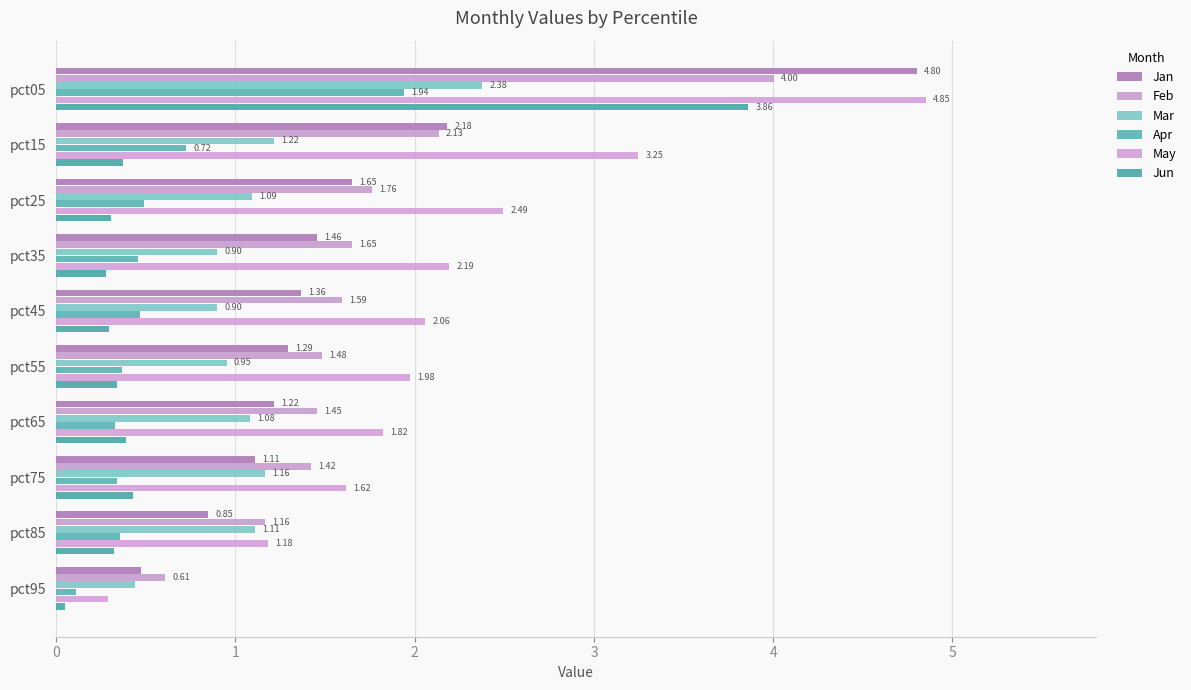

What is the difference between the maximum and minimum values in the May series?

4.6